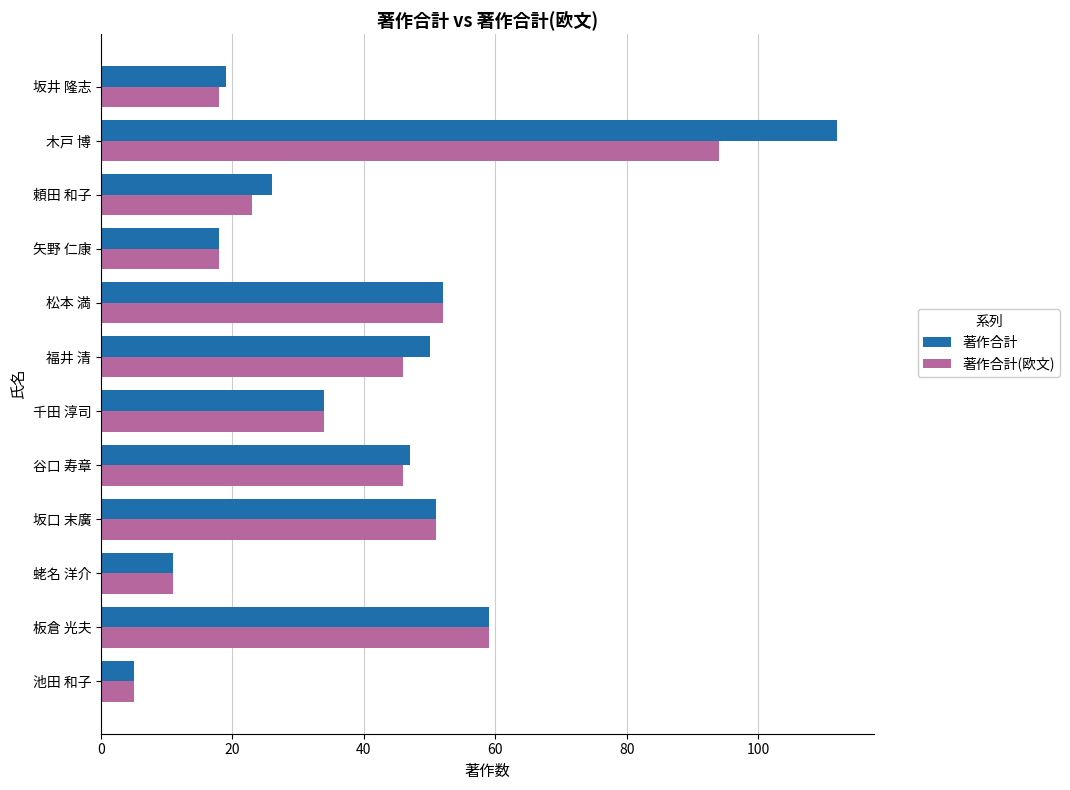

Is it true that 著作合計(欧文) equals 12 at 坂井 隆志?

False